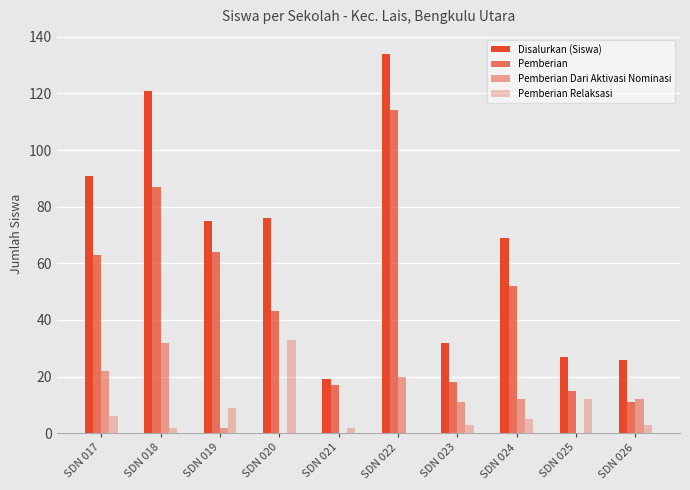

Count the number of data series in this chart.

4